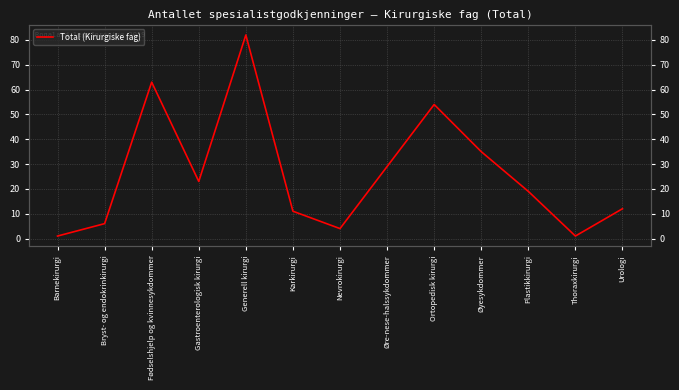

What value does the data have at Bryst- og endokrinkirurgi, to the nearest 5?

5